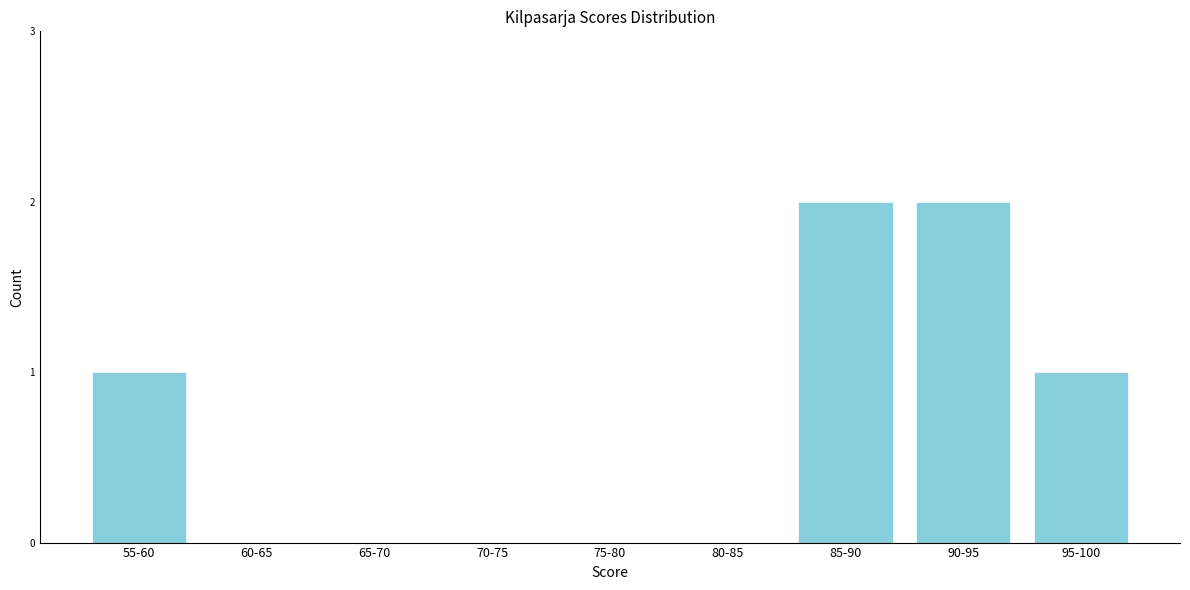

Reading left to right, list all the values displayed in this chart.

55-60=1	60-65=0	65-70=0	70-75=0	75-80=0	80-85=0	85-90=2	90-95=2	95-100=1